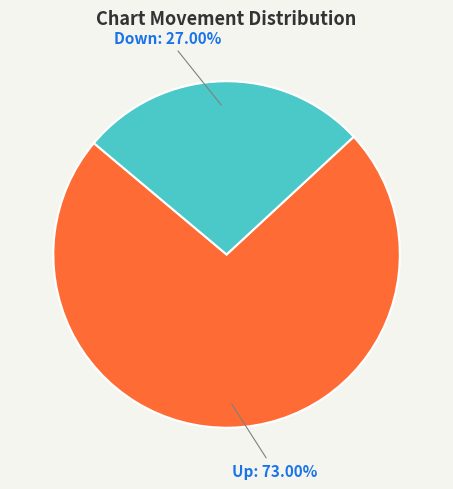

To the nearest percent, what is the average slice percentage?

50%